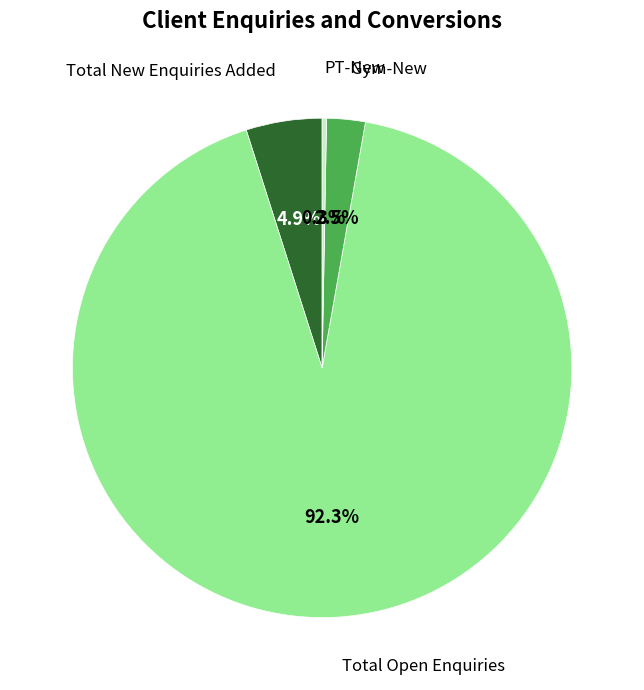

How many slices are in this pie chart?

4